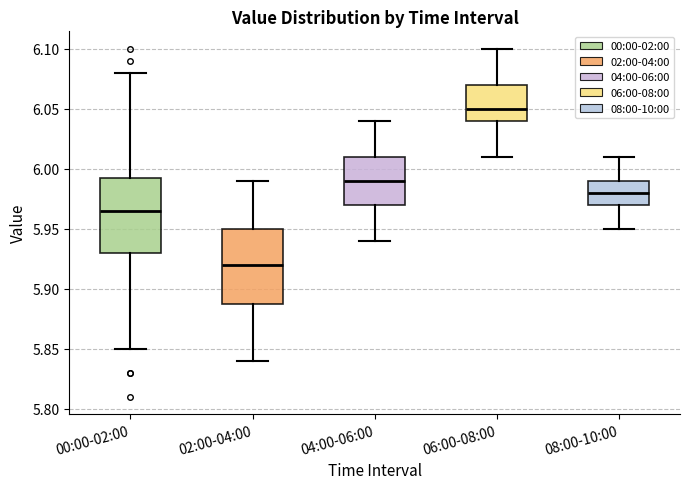

Reading left to right, read every box against the y-axis: the position of its median line, the range the box covers, and the ends of its whiskers. The values are not printed on the chart, so give them approximately, as read against the axis.

00:00-02:00: median 5.965, box 5.930 to 5.995, whiskers 5.850 to 6.080
02:00-04:00: median 5.920, box 5.890 to 5.950, whiskers 5.840 to 5.990
04:00-06:00: median 5.990, box 5.970 to 6.010, whiskers 5.940 to 6.040
06:00-08:00: median 6.050, box 6.040 to 6.070, whiskers 6.010 to 6.100
08:00-10:00: median 5.980, box 5.970 to 5.990, whiskers 5.950 to 6.010